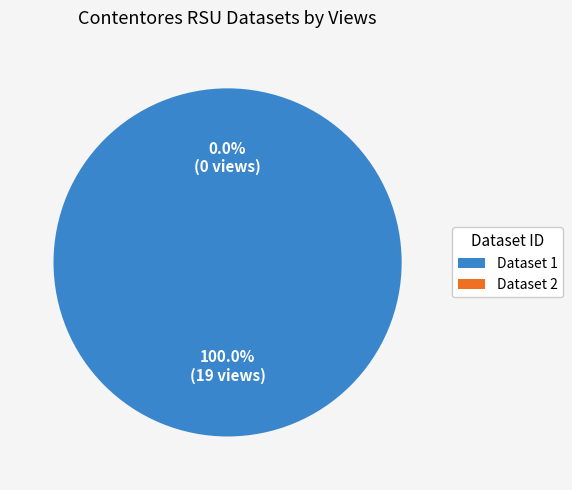

To the nearest percent, what is the combined percentage of 5fbfee44454ae3e3dfcab2c5 and 649b8611078190f89ee77193?

100%